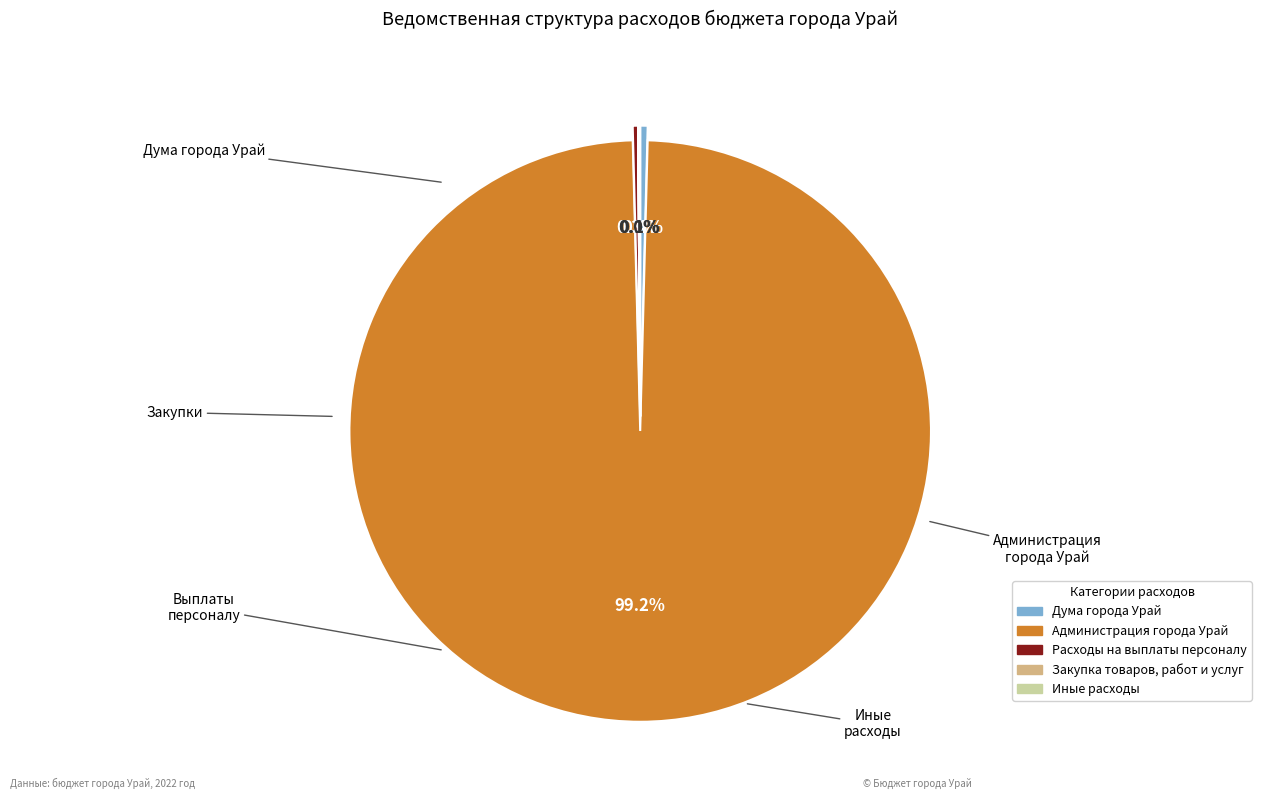

What is the largest slice in the pie chart?

Администрация города Урай